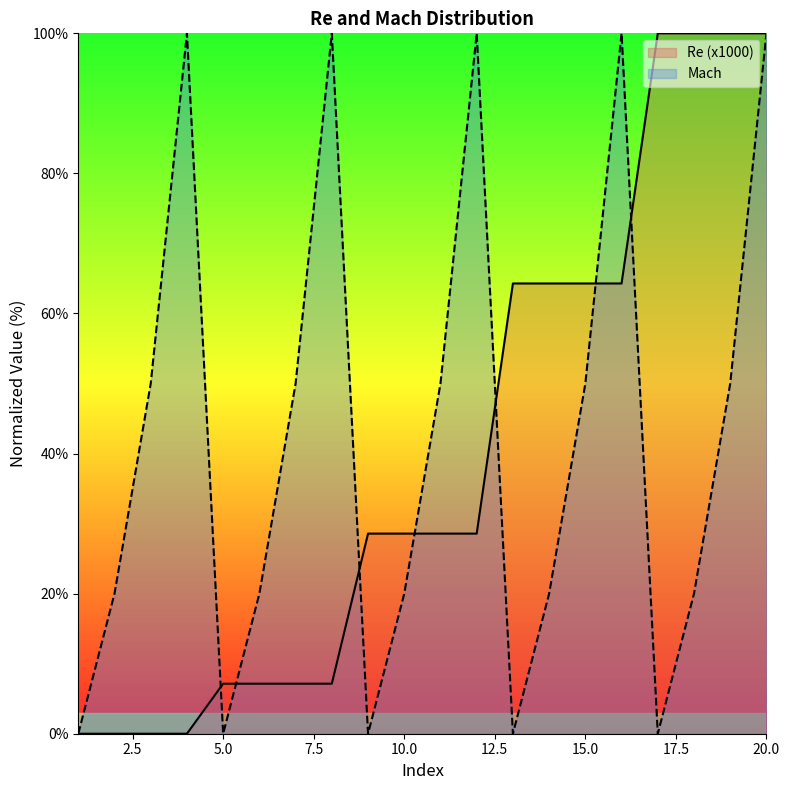

At which category does Mach reach its first local peak?

4